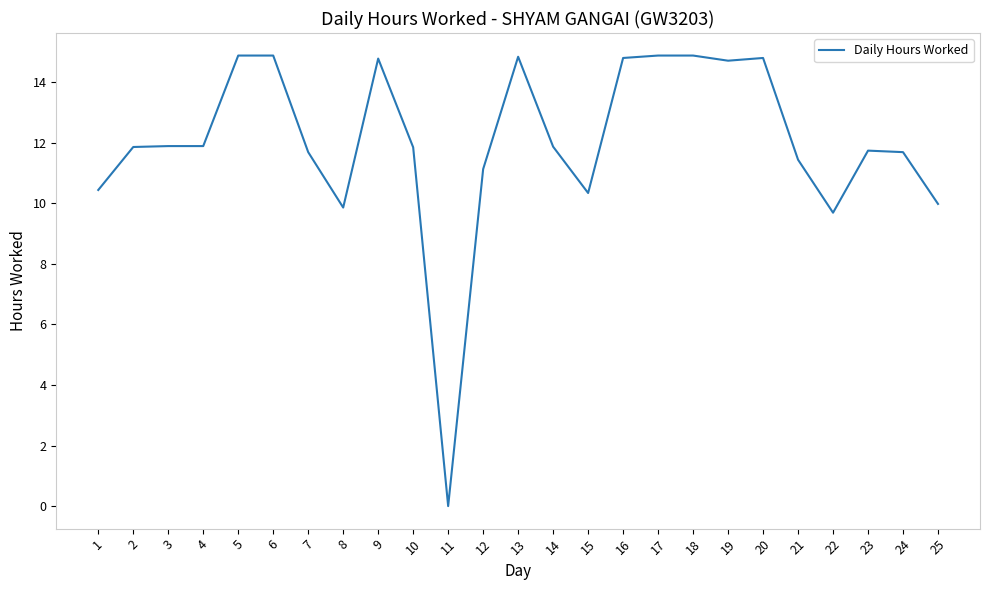

Does the chart have visible grid lines?

No